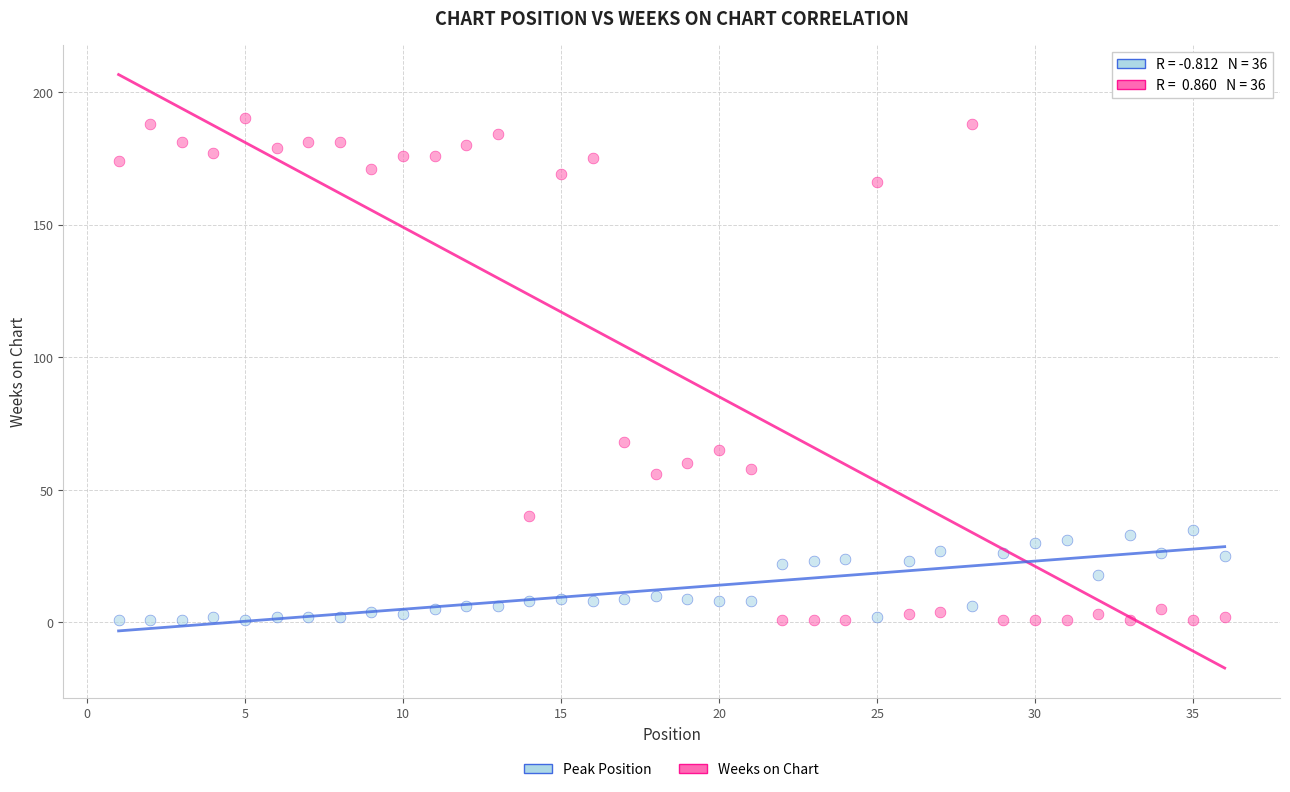

Which series contains the highest Y value?

Weeks on Chart